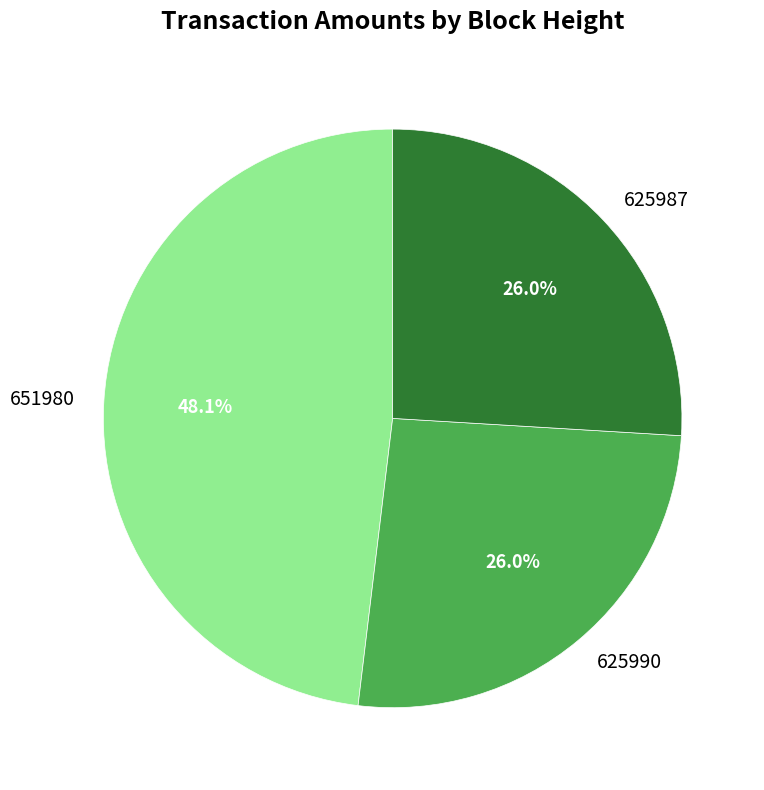

To the nearest percent, what portion does 651980 represent?

48%